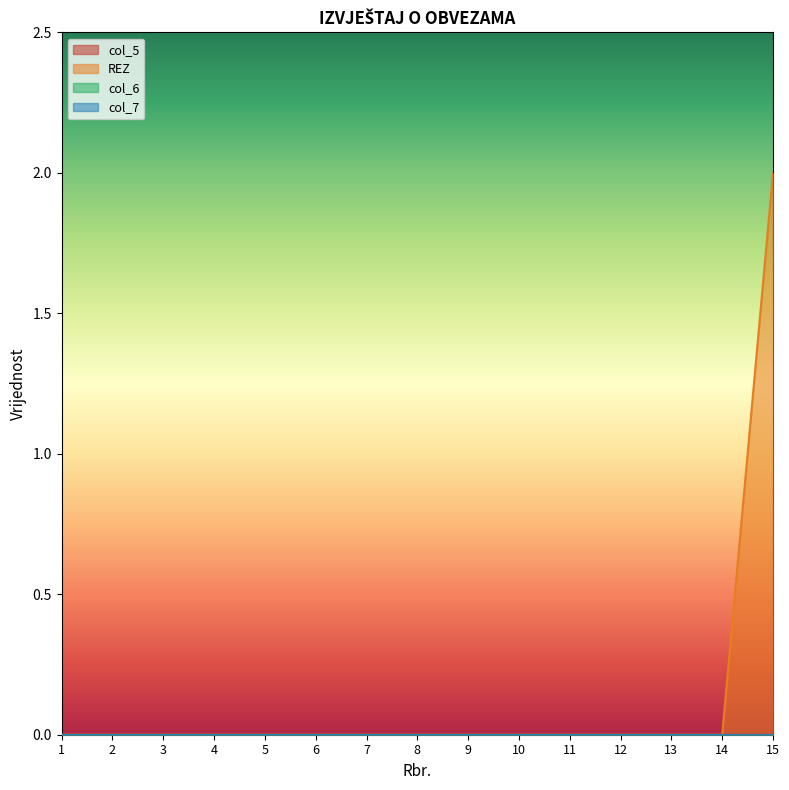

What are all the series names shown in the legend?

col_5, REZ, col_6, col_7